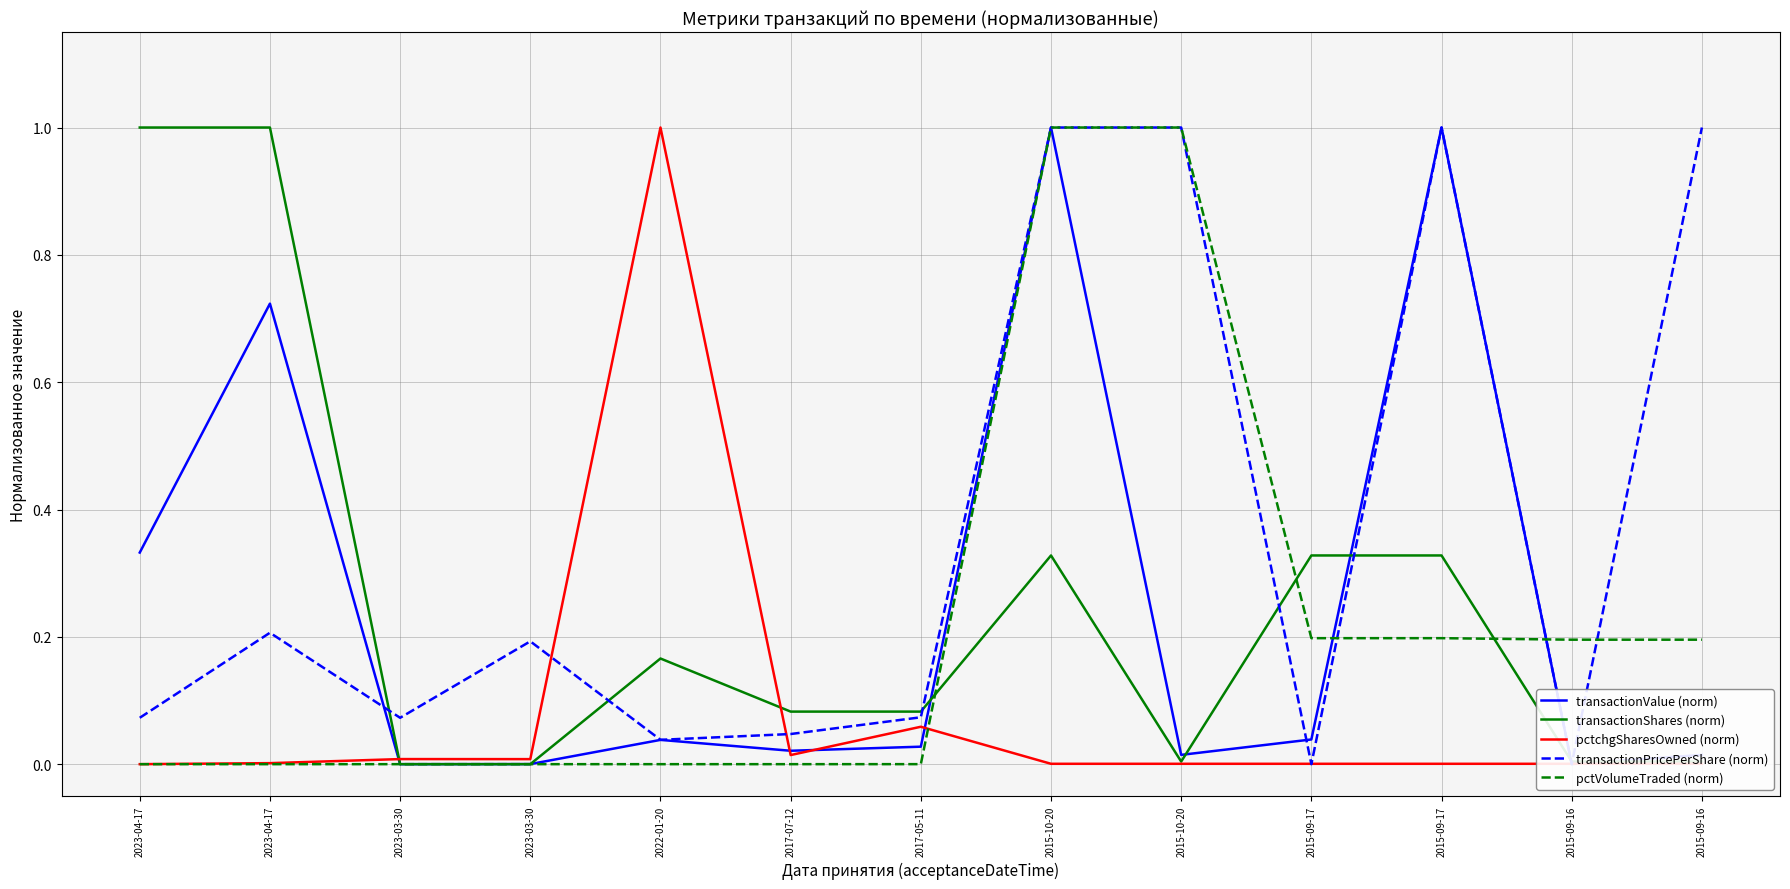

What is the difference between the highest and lowest values at 2023-03-30?

0.1